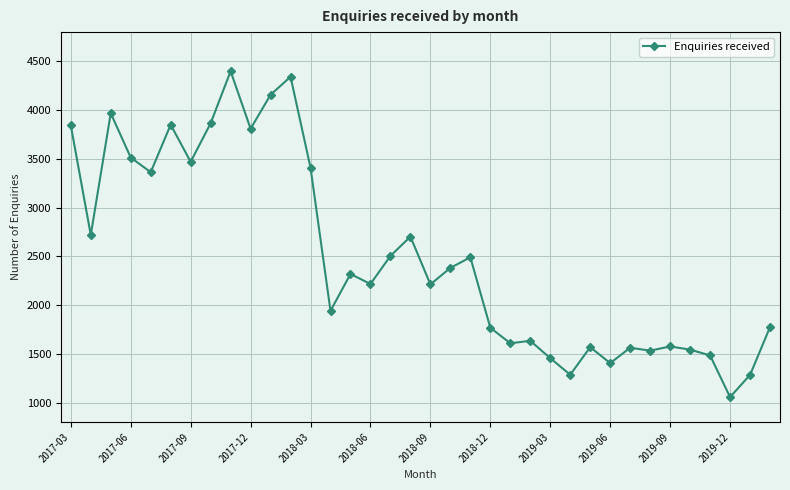

What is the smallest value displayed?

1056